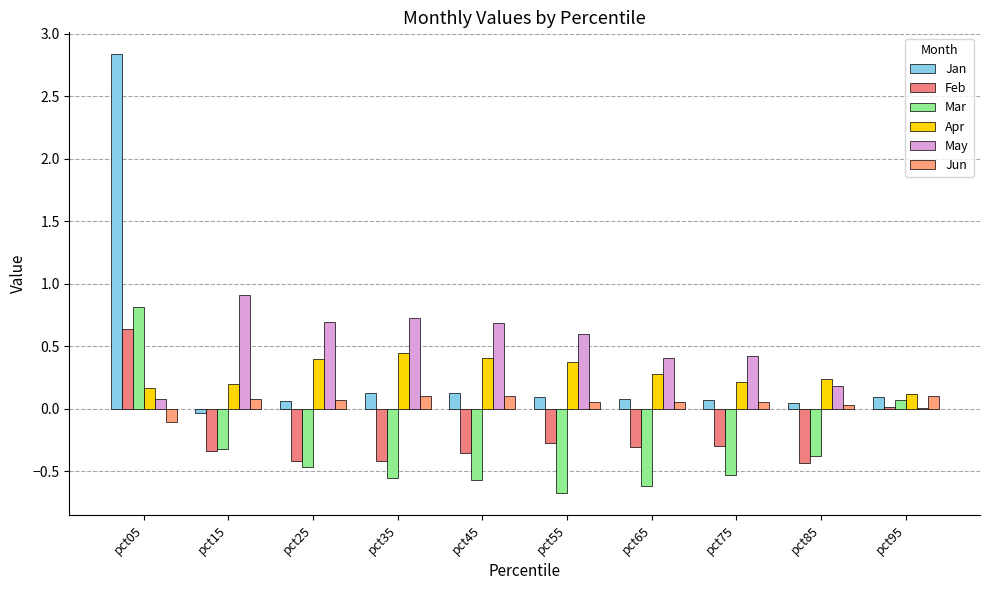

How many distinct data groups are displayed?

6